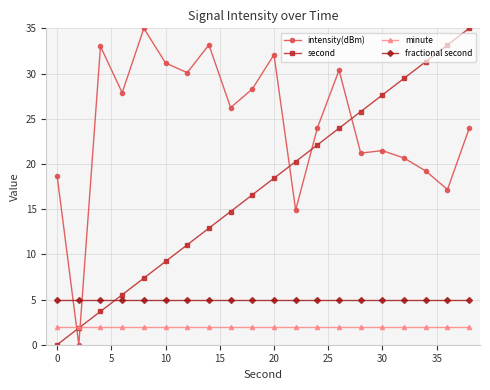

At how many categories does at least one series exceed 29?

11